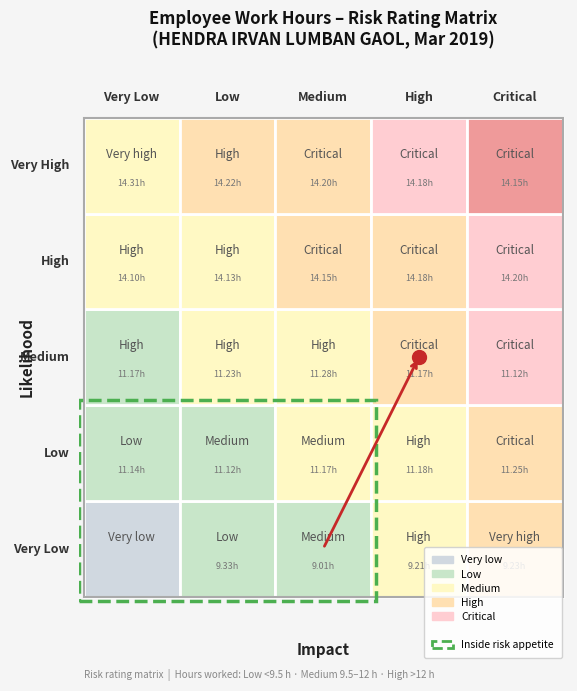

Which series has the widest spread of values?

Very Low